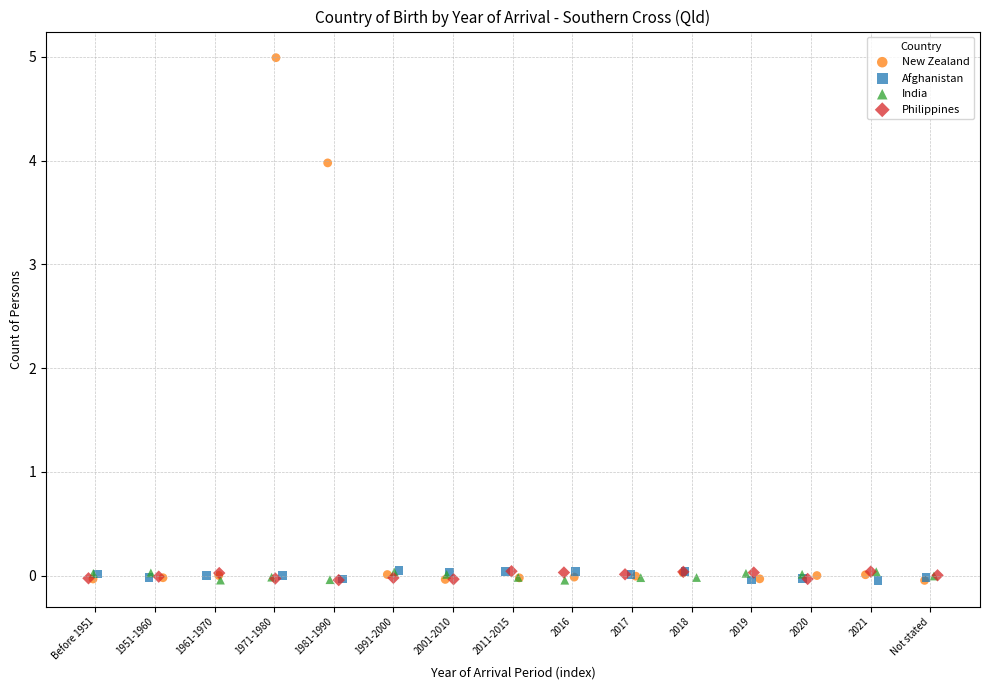

Which series contains the highest Y value?

New Zealand